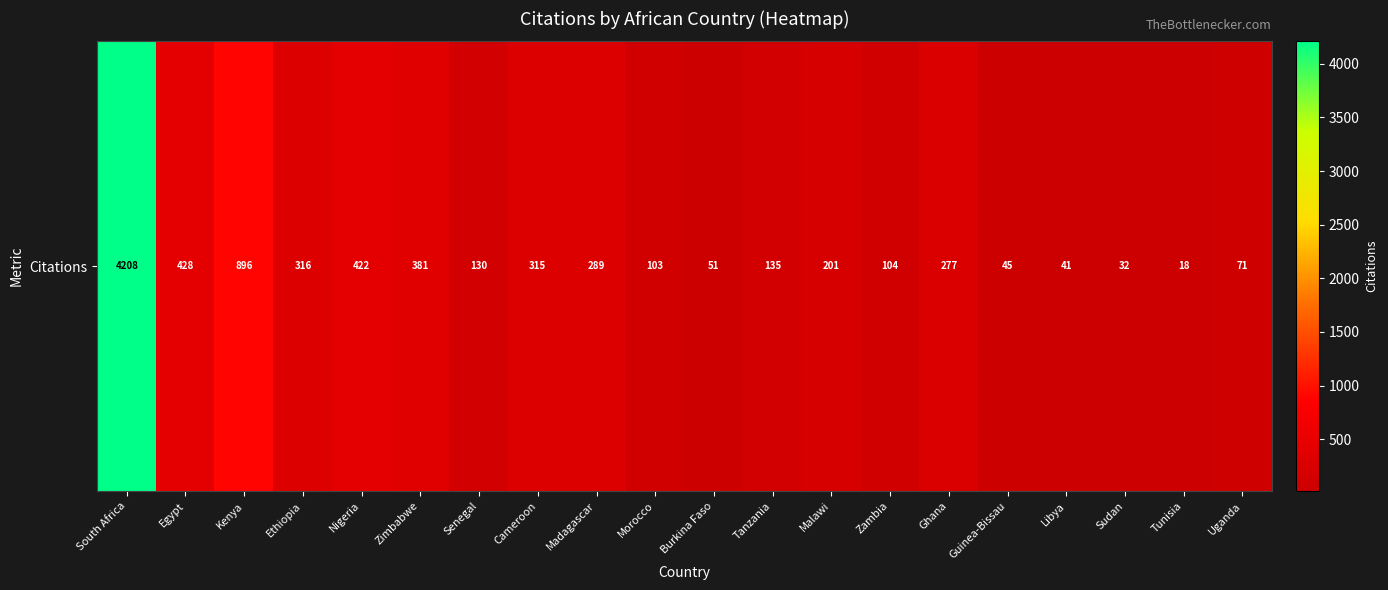

Rank the categories by value from highest to lowest.

South Africa, Kenya, Egypt, Nigeria, Zimbabwe, Ethiopia, Cameroon, Madagascar, Ghana, Malawi, Tanzania, Senegal, Zambia, Morocco, Uganda, Burkina Faso, Guinea-Bissau, Libya, Sudan, Tunisia